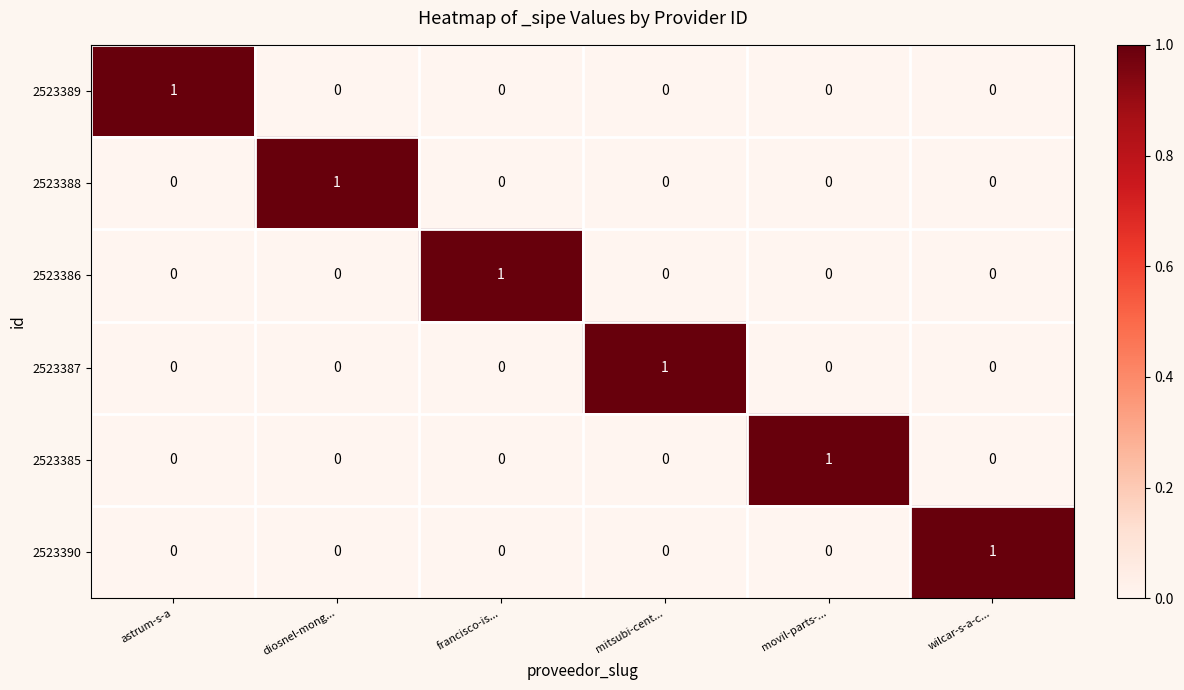

True or false: 2523385 has a value of 0 at astrum-s-a.

True